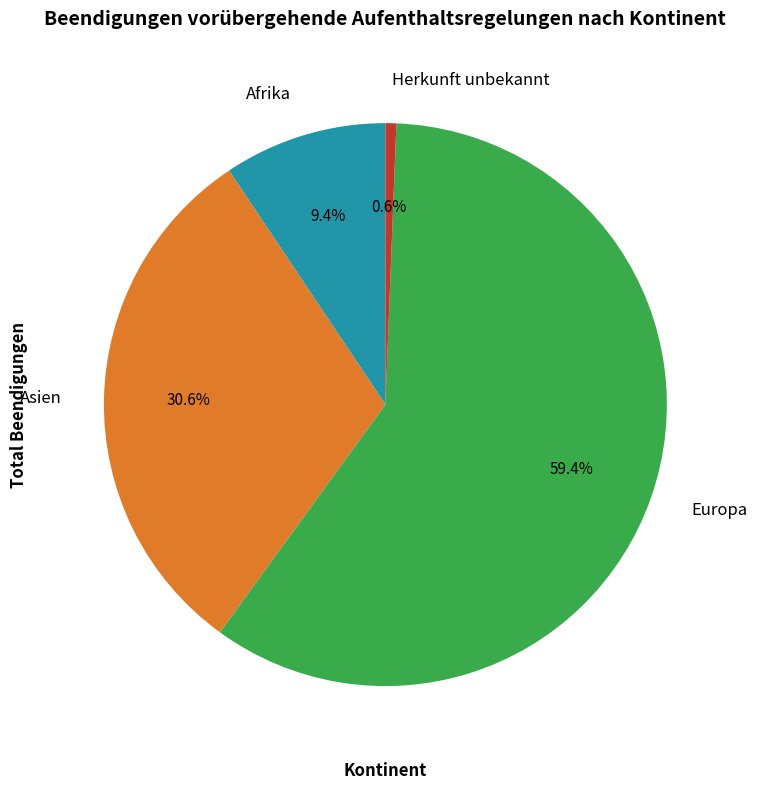

Between Afrika and Herkunft unbekannt, which is larger?

Afrika